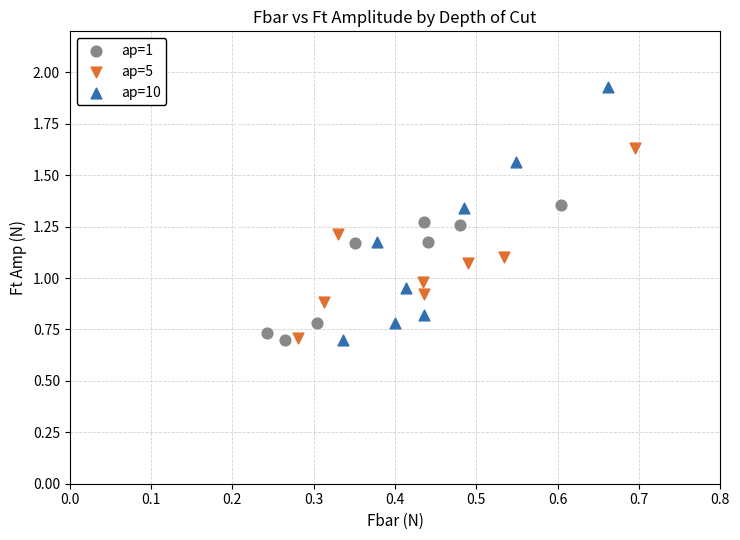

Which series contains the highest Y value?

ap=10